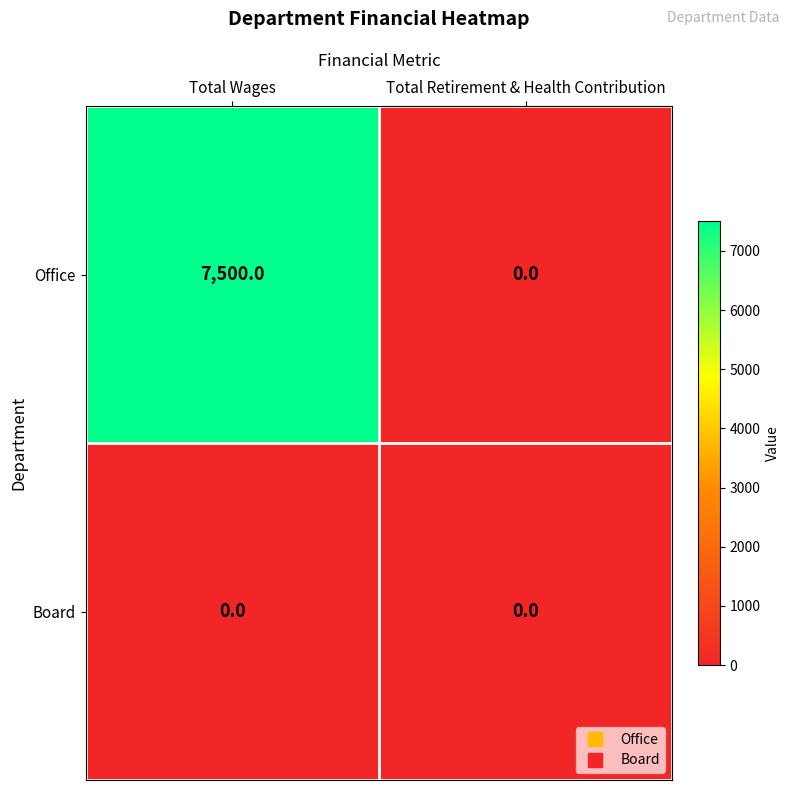

What is the spread (max minus min) of values at Total Wages?

7500